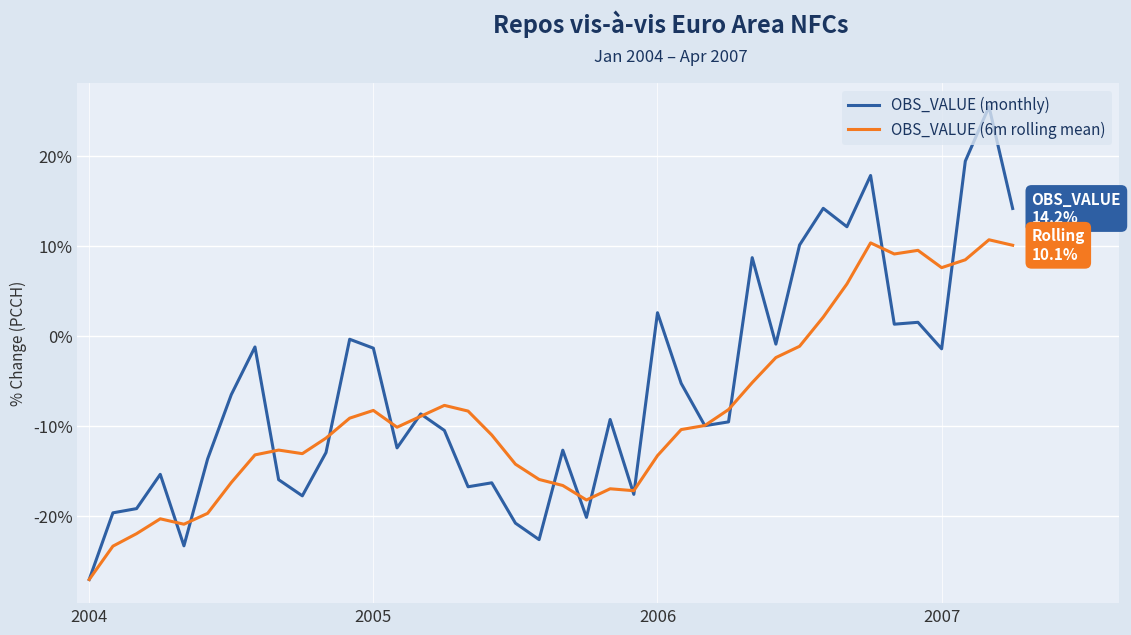

Which series has the largest total across all categories?

OBS_VALUE (monthly)